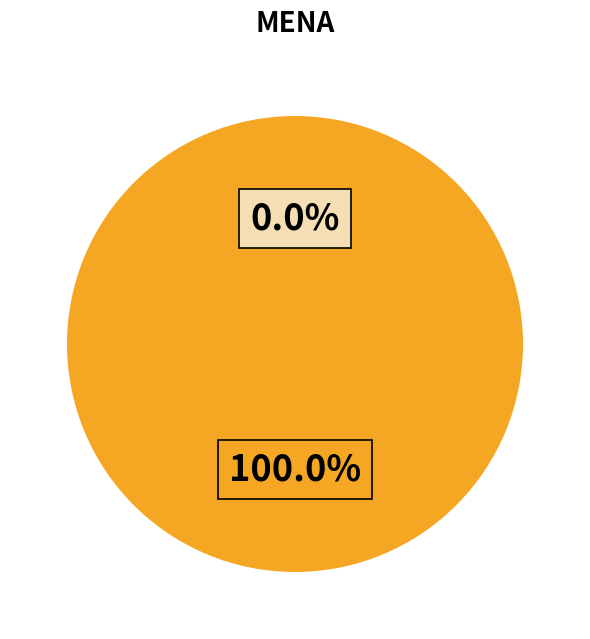

Which slice is the smallest?

1